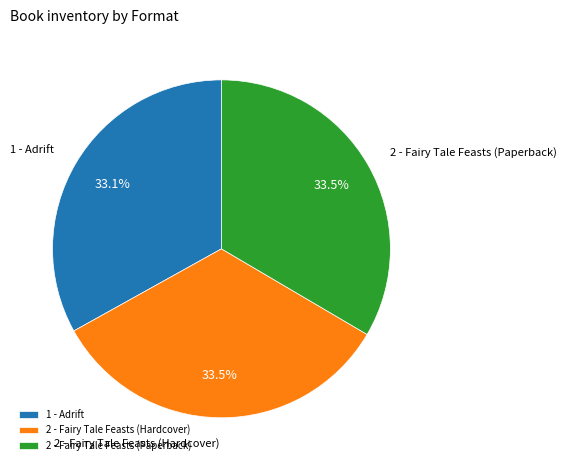

Does any single category account for the majority?

No